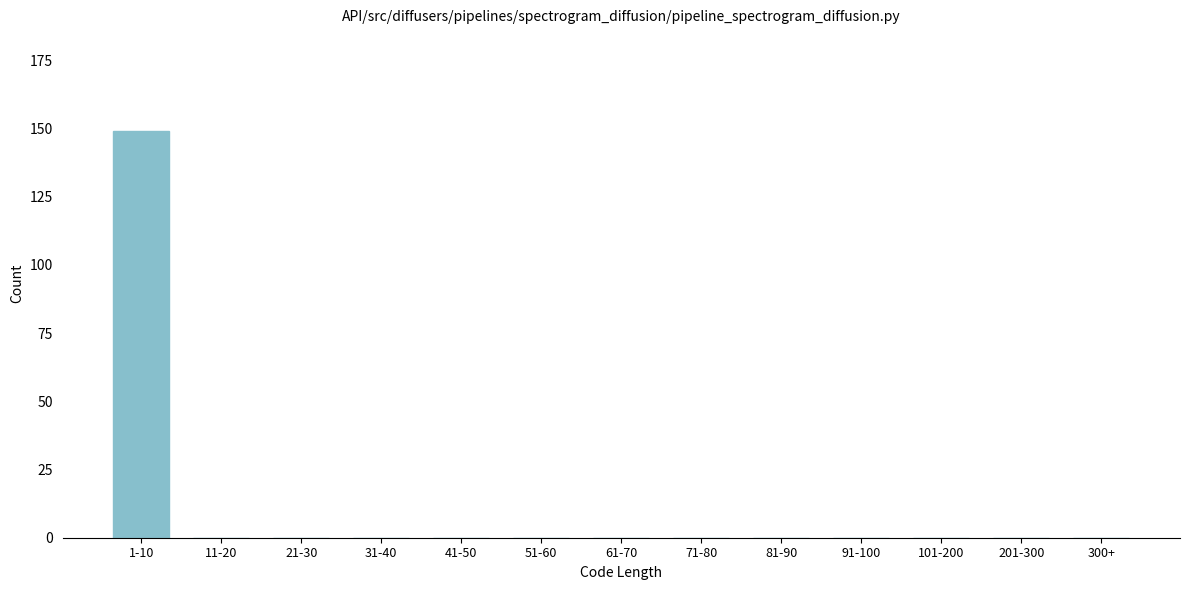

Reading left to right, transcribe all the data shown in this chart.

1-10=149	11-20=0	21-30=0	31-40=0	41-50=0	51-60=0	61-70=0	71-80=0	81-90=0	91-100=0	101-200=0	201-300=0	300+=0